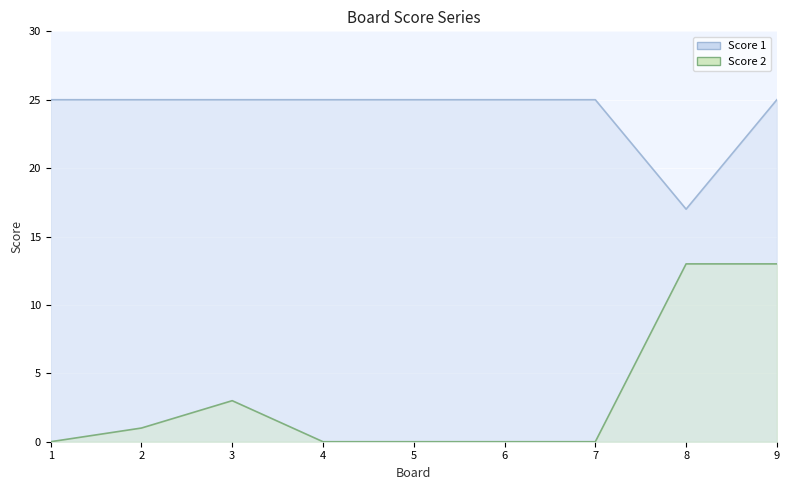

Reading right to left, list all the values displayed in this chart.

Score 1: 25	17	25	25	25	25	25	25	25
Score 2: 13	13	0	0	0	0	3	1	0